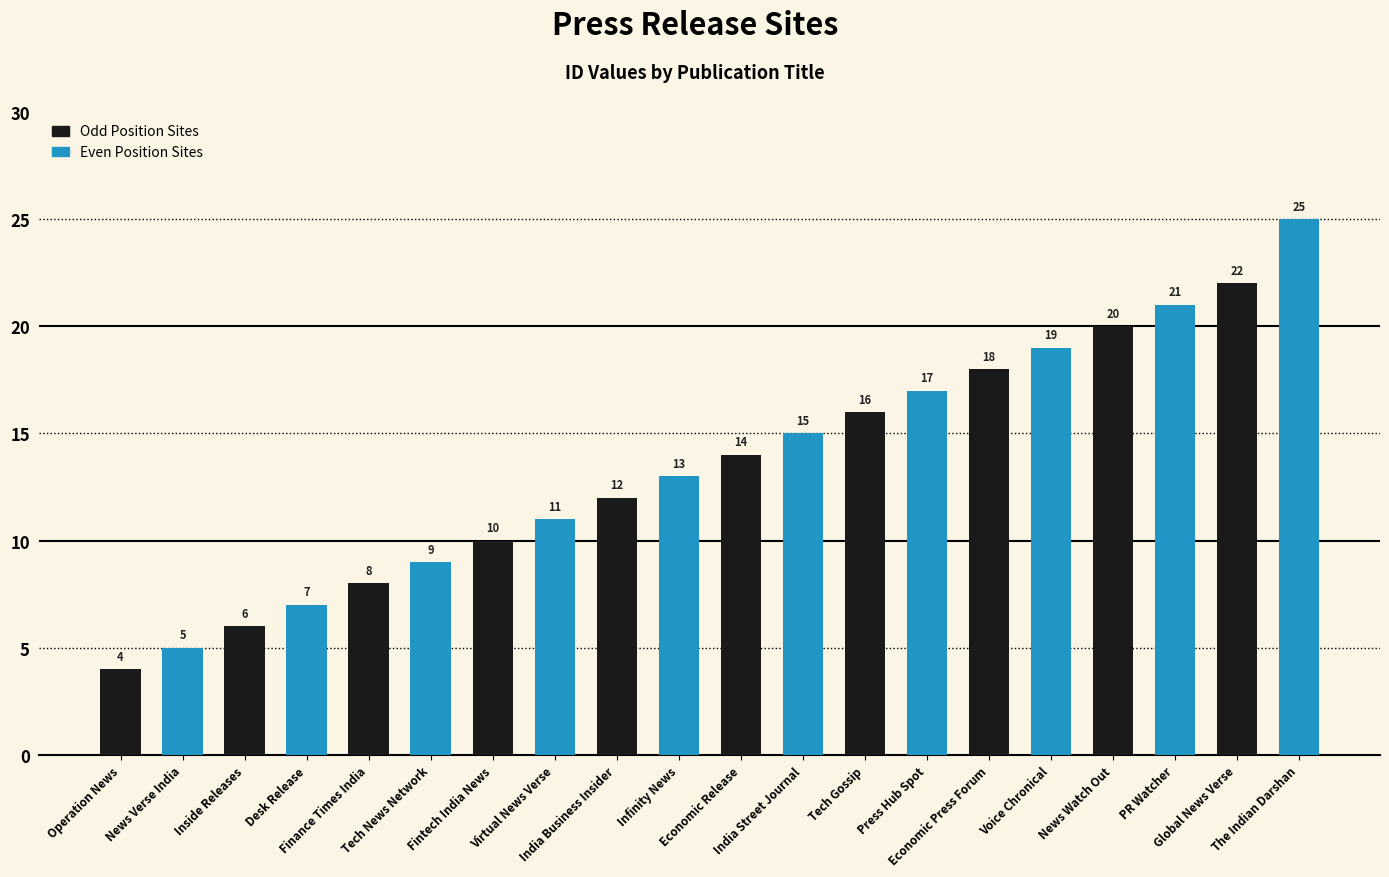

Which has a higher value, Voice Chronical or Virtual News Verse?

Voice Chronical